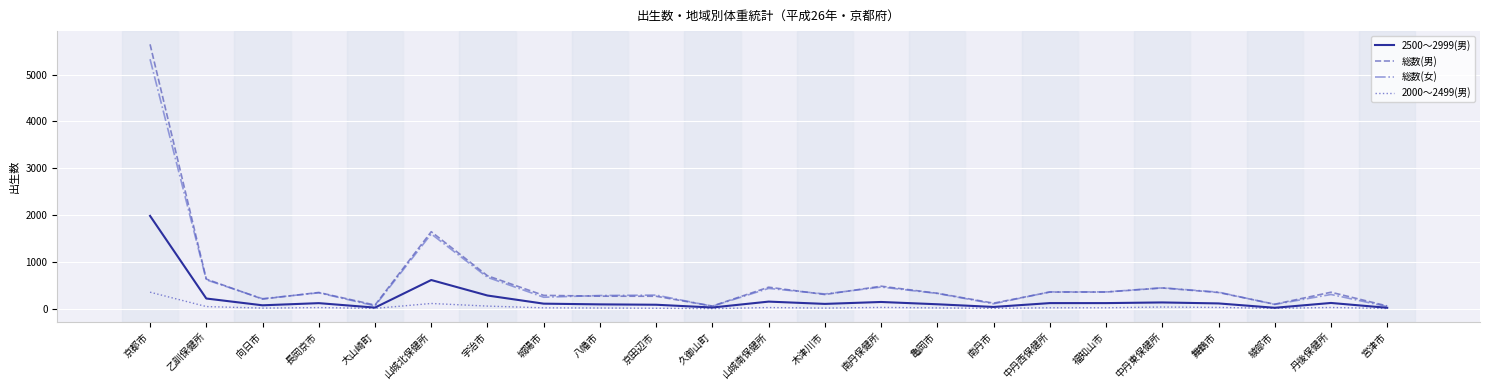

Where is the first local minimum for 総数(女)?

向日市